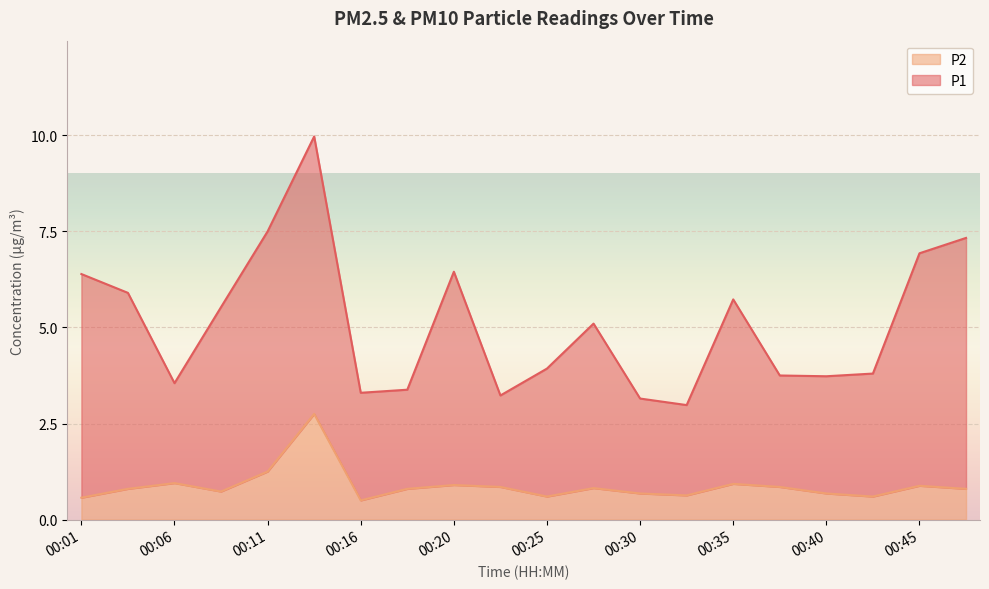

What is the difference between the values at 00:33 and 00:13?

2.1